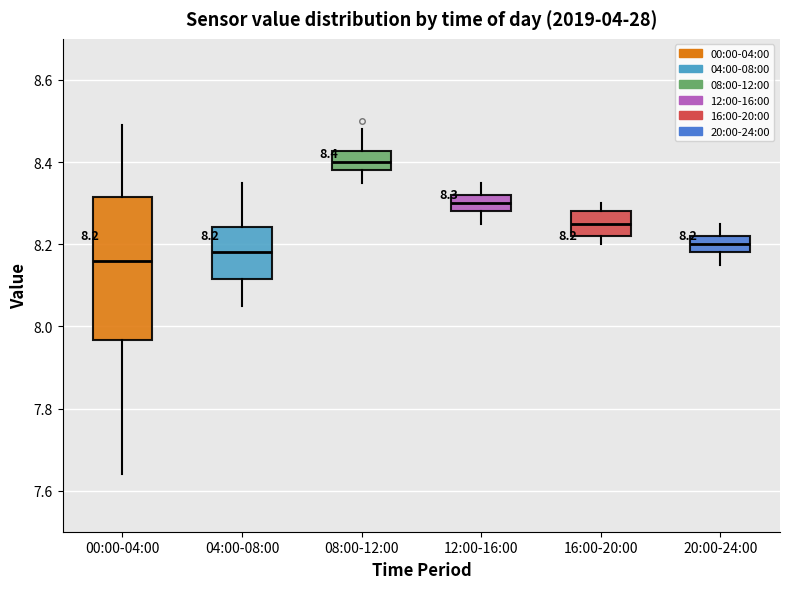

Comparing the boxes themselves (not the whiskers), which one is the tallest?

00:00-04:00